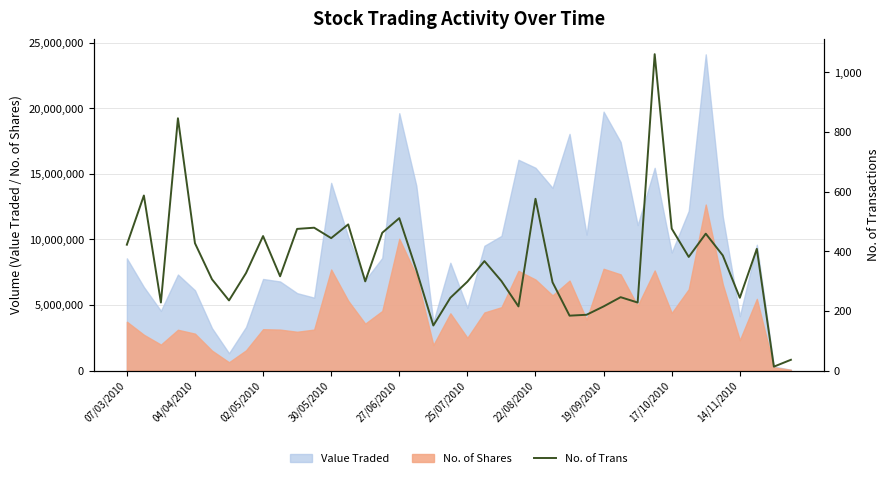

At which label does the data first exceed 338?

07/03/2010